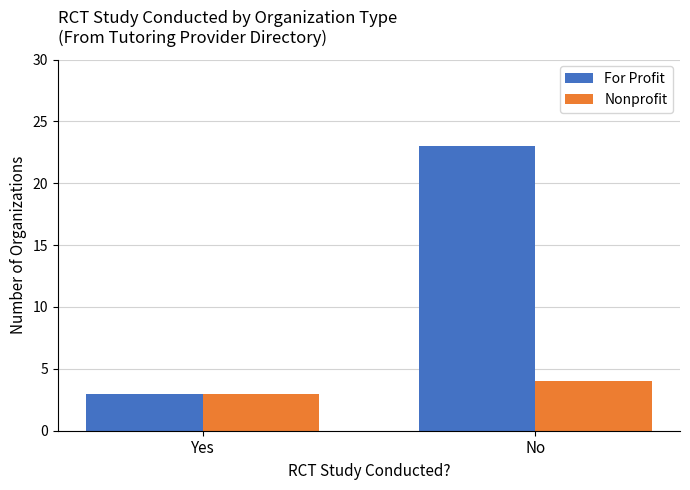

At which category is the sum across all series the highest?

No